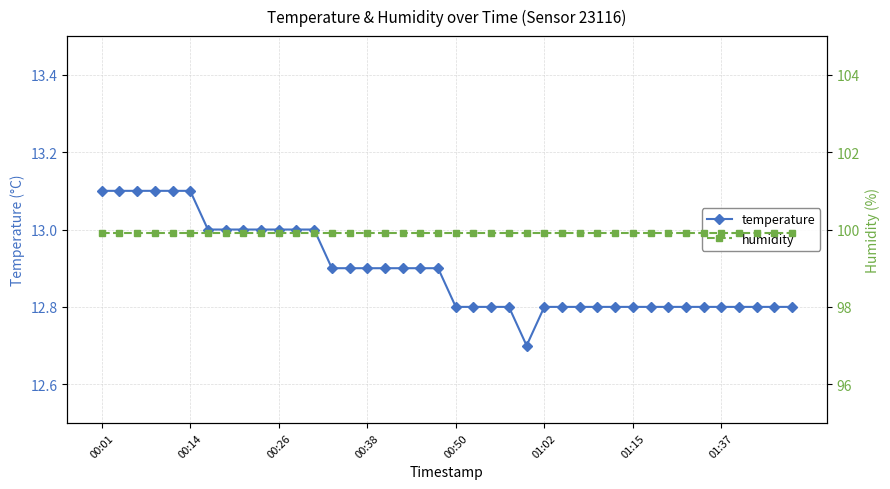

Is the value of humidity at 25 greater than the value of temperature at 37?

Yes